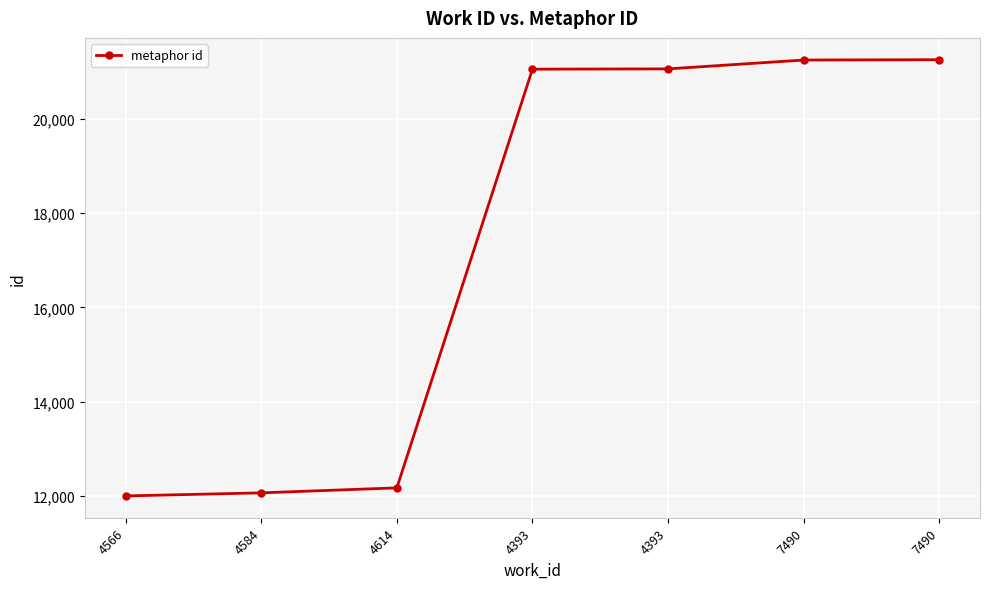

What is the label of the 7th point from the left?

7490